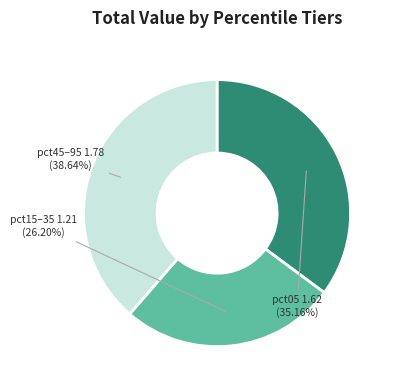

Does any single category account for the majority?

No